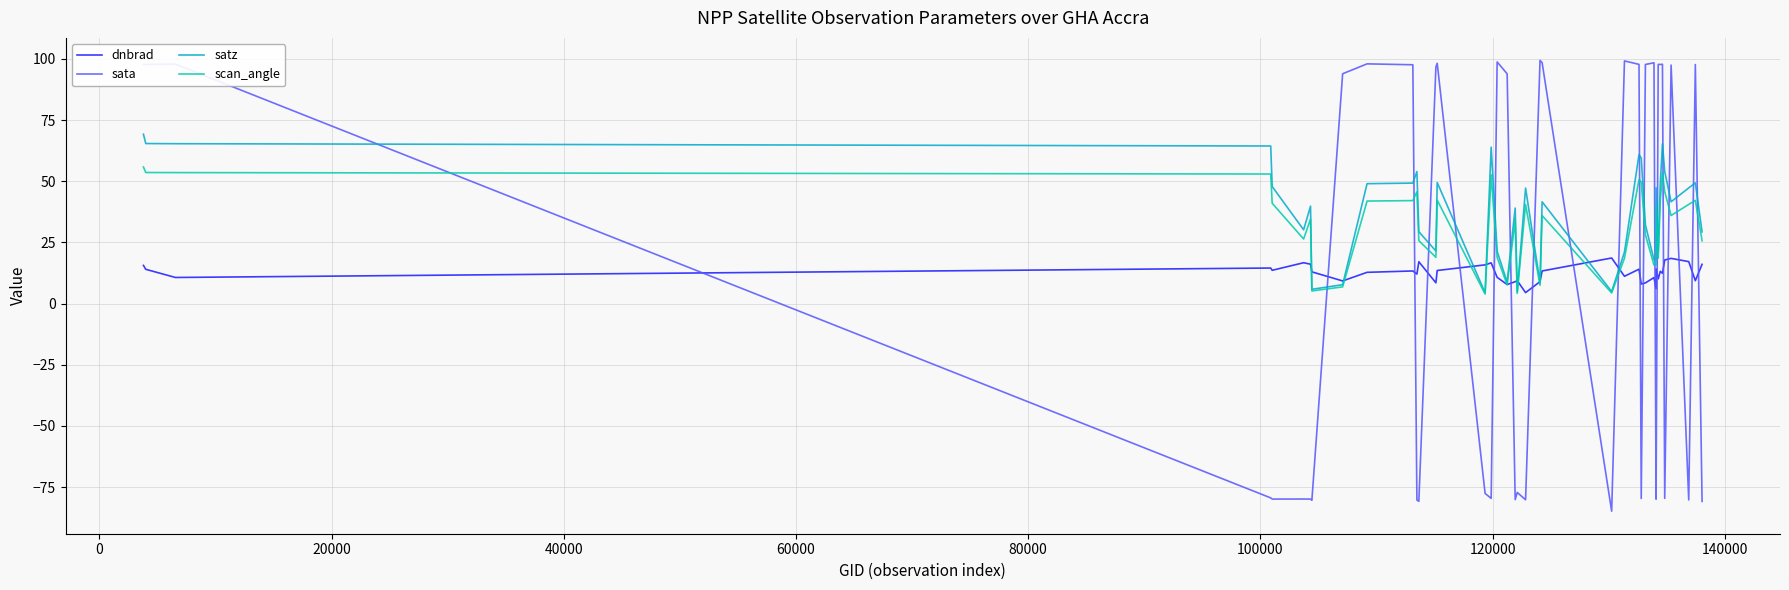

True or false: scan_angle and satz cross at least once.

False